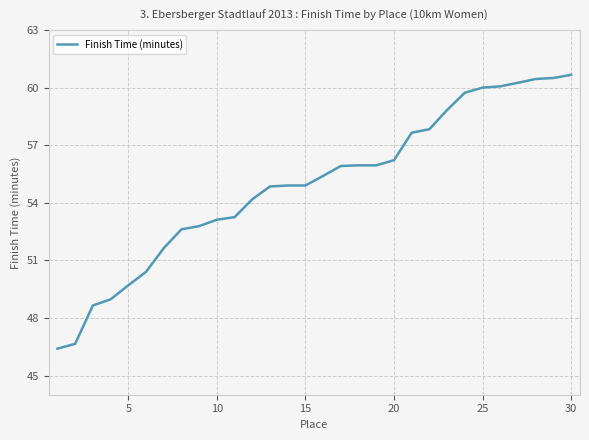

Does the chart have visible grid lines?

Yes